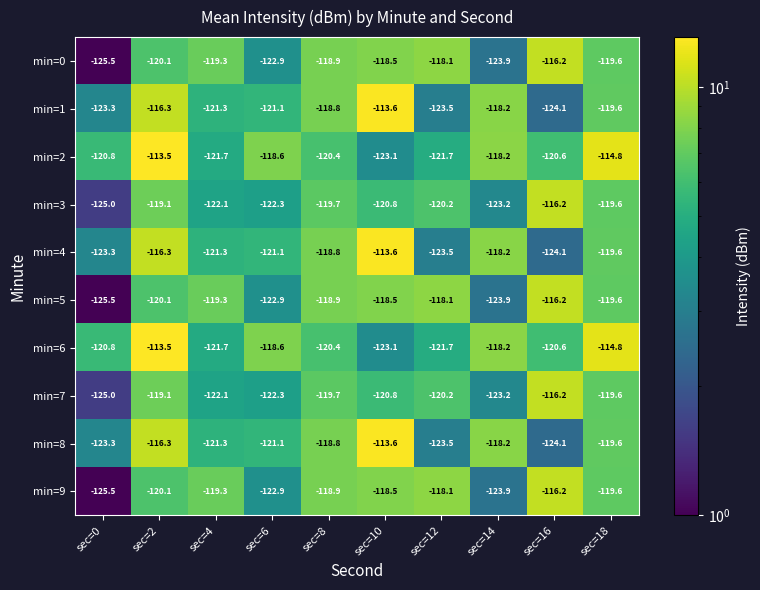

What is the spread (max minus min) of values at sec=2?

6.6